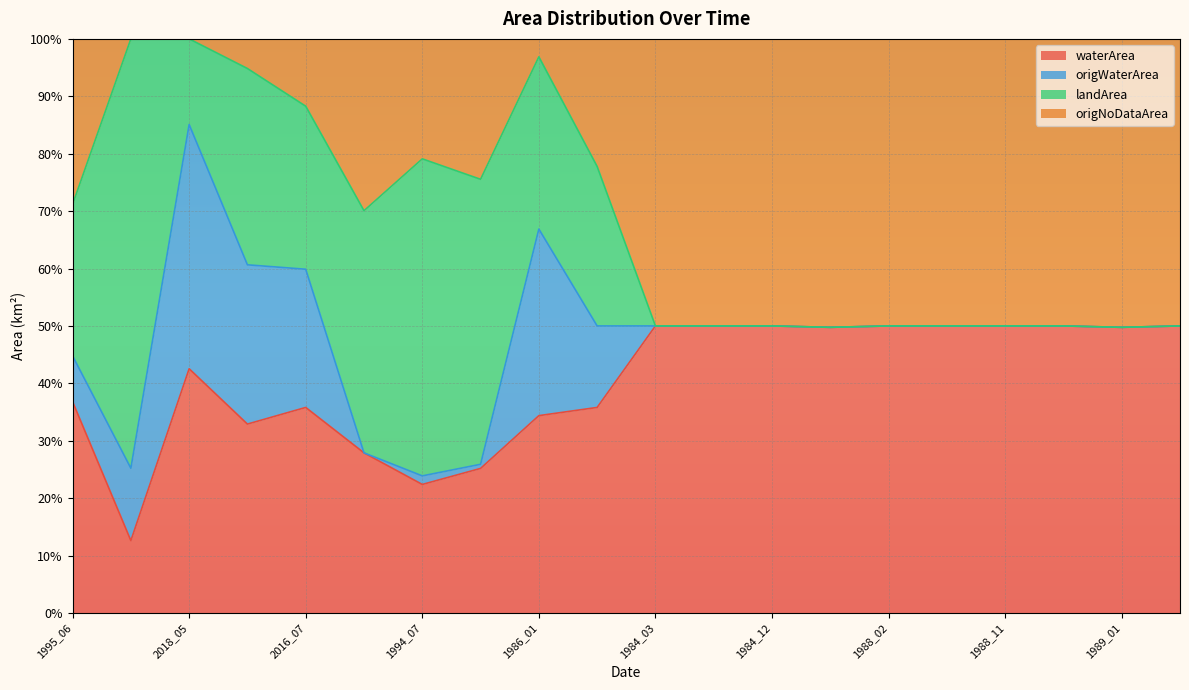

Between 1988_02 and 1994_07, which is larger?

1988_02